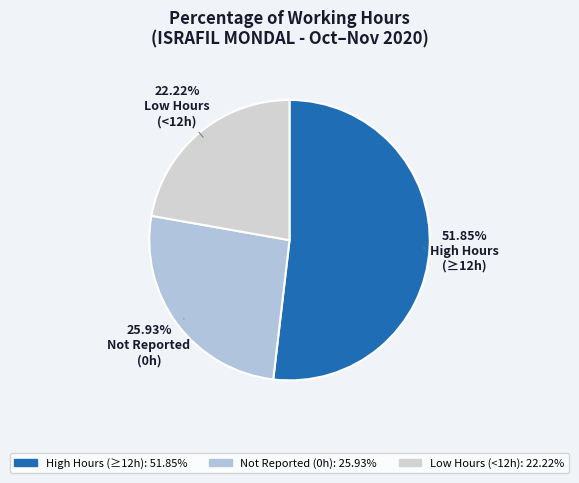

How many segments does this pie chart have?

3